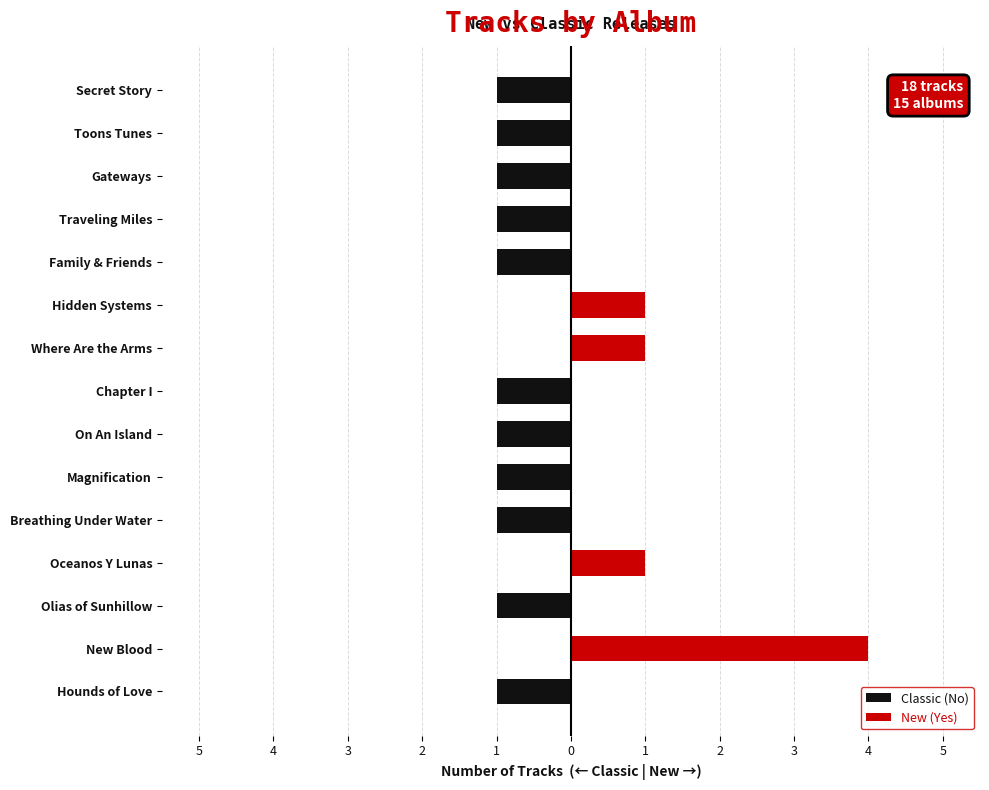

List the series in order of their overall mean, lowest first.

Classic (No), New (Yes)